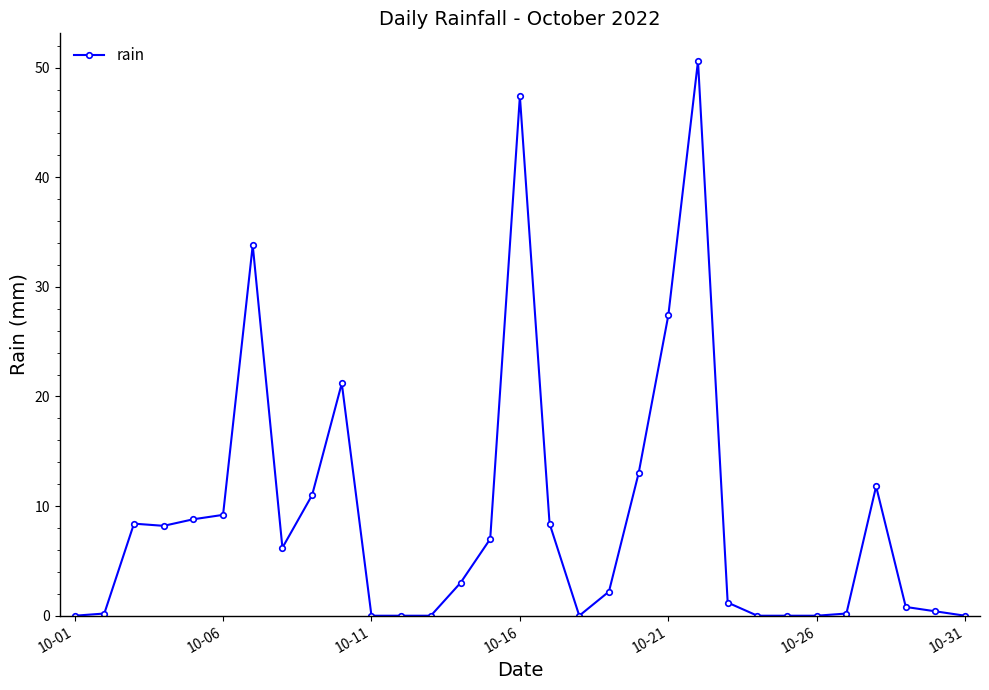

What is the average value?

9.0